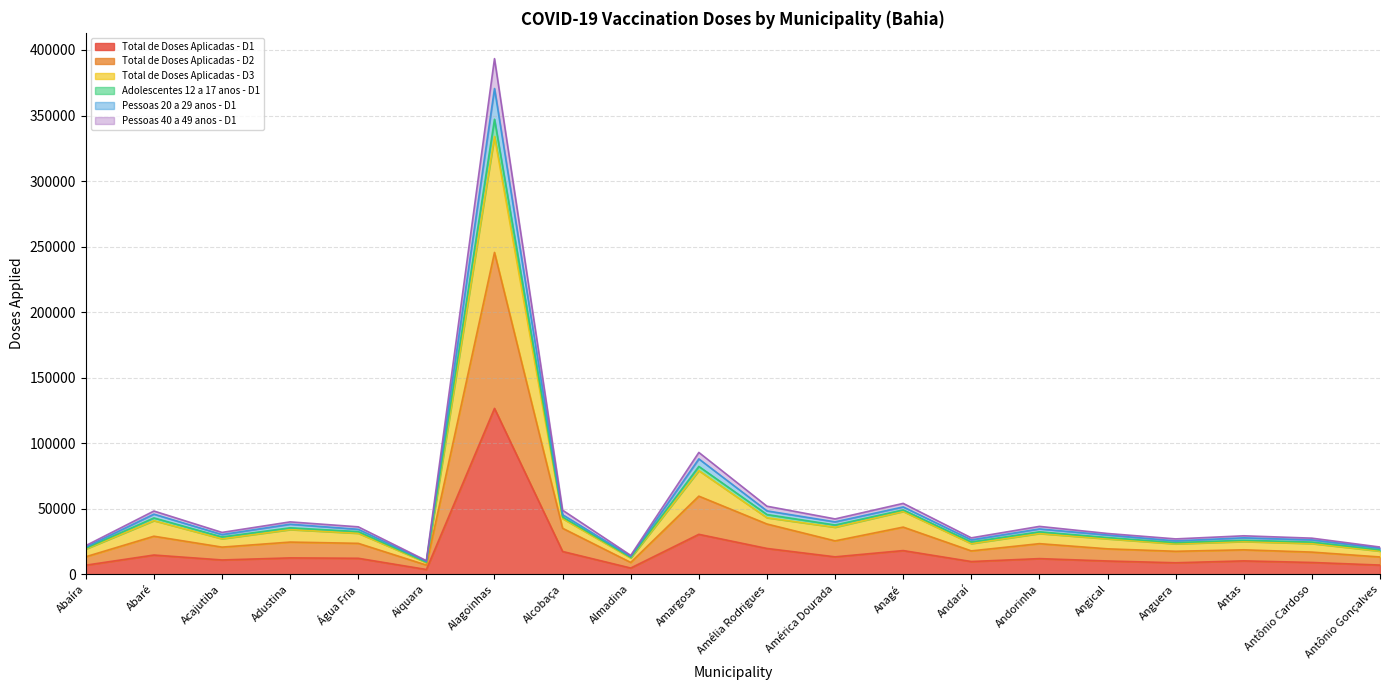

Is it true that Total de Doses Aplicadas - D1 equals 9654 at Andaraí?

True